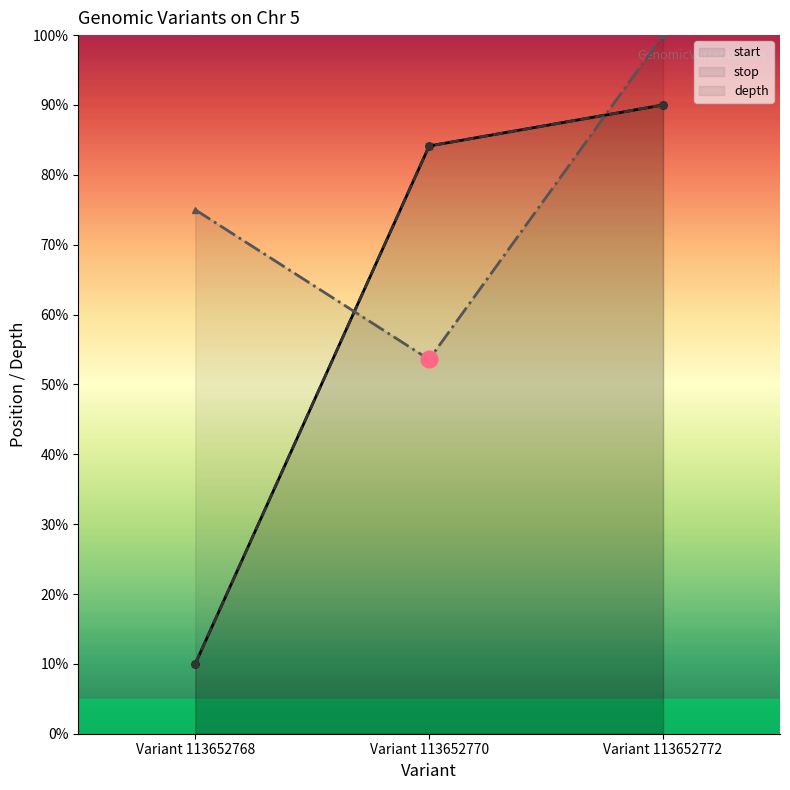

Reading left to right, list all the values displayed in this chart.

start: 10.0	84.1	90.0
stop: 10.0	84.1	90.0
depth: 75.0	53.6	100.0